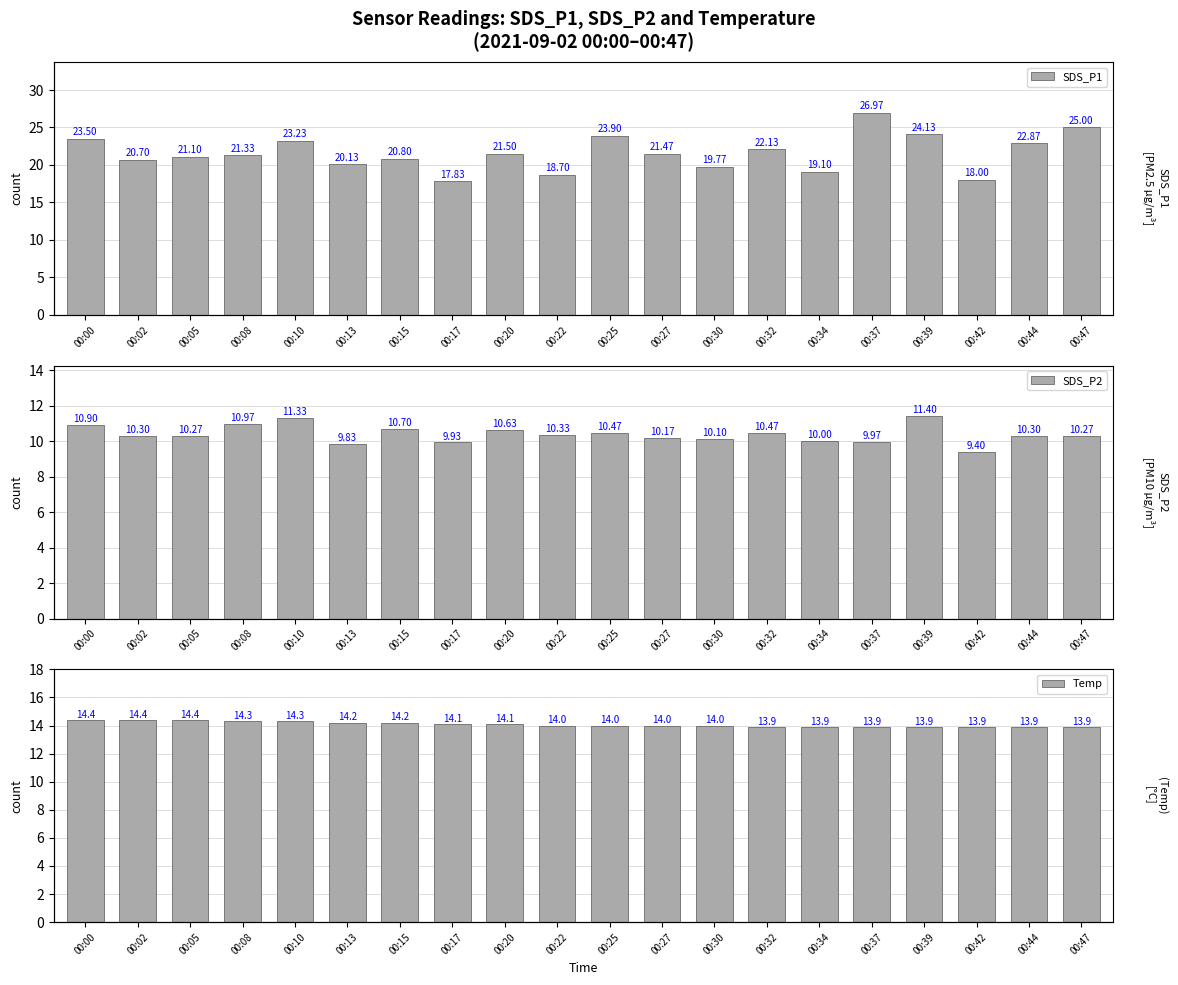

Which label corresponds to the largest value in the chart?

00:37